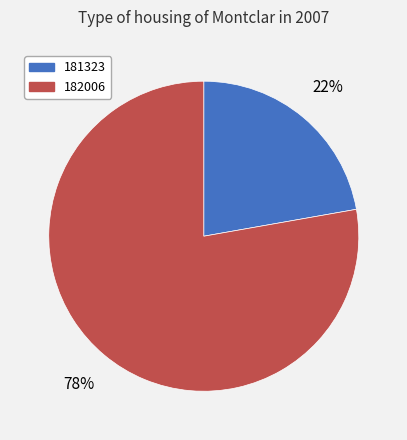

What is the largest slice in the pie chart?

182006